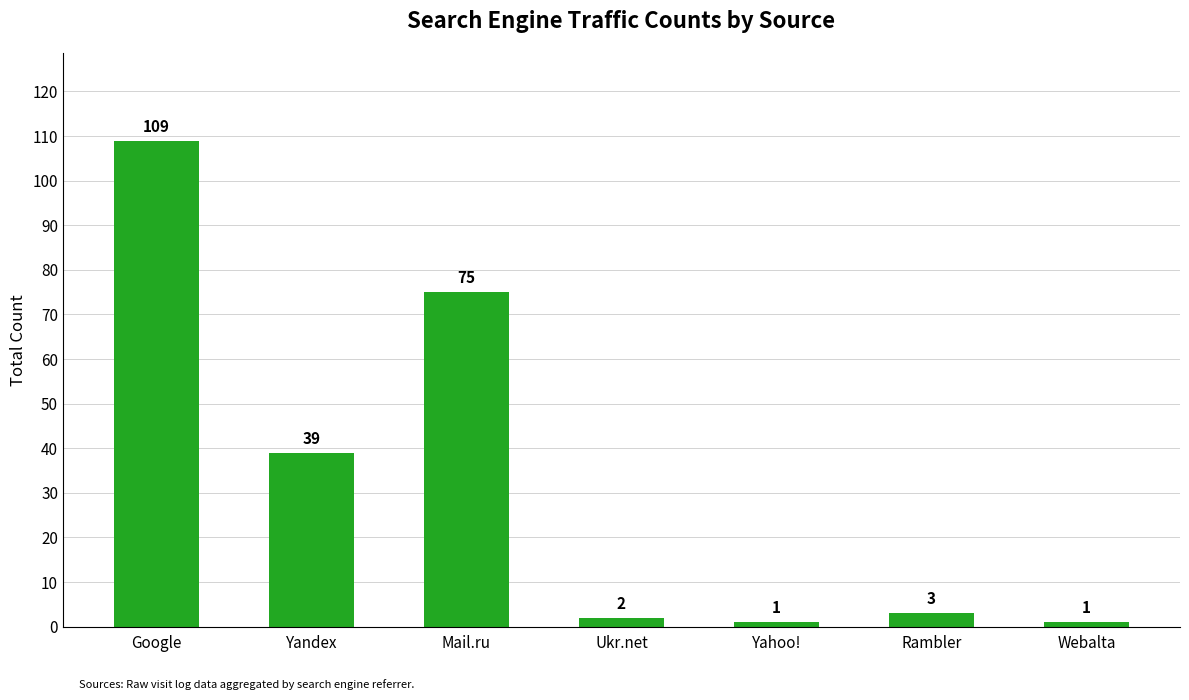

What is the minimum value shown in the chart?

1